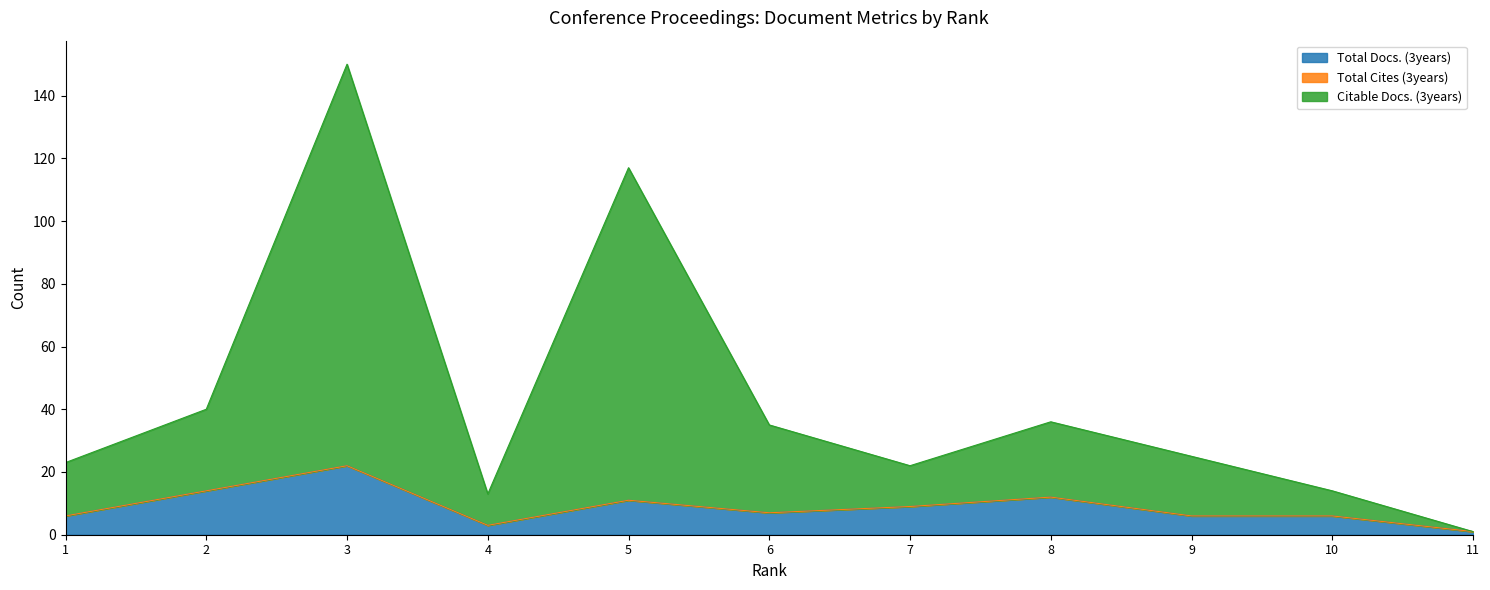

What is the difference between the Citable Docs. (3years) values at 5 and 9?

92